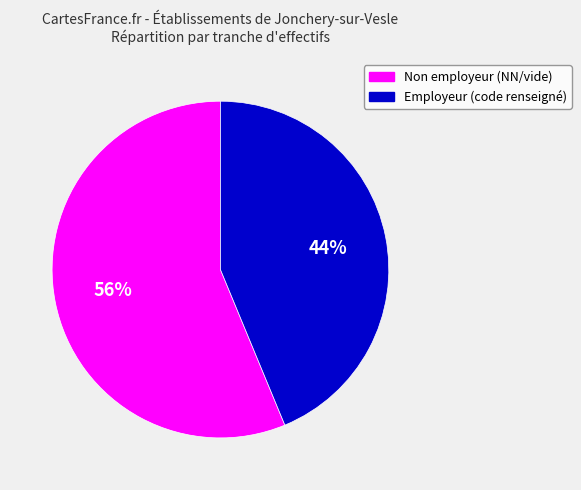

Is there a majority slice in this chart?

Yes